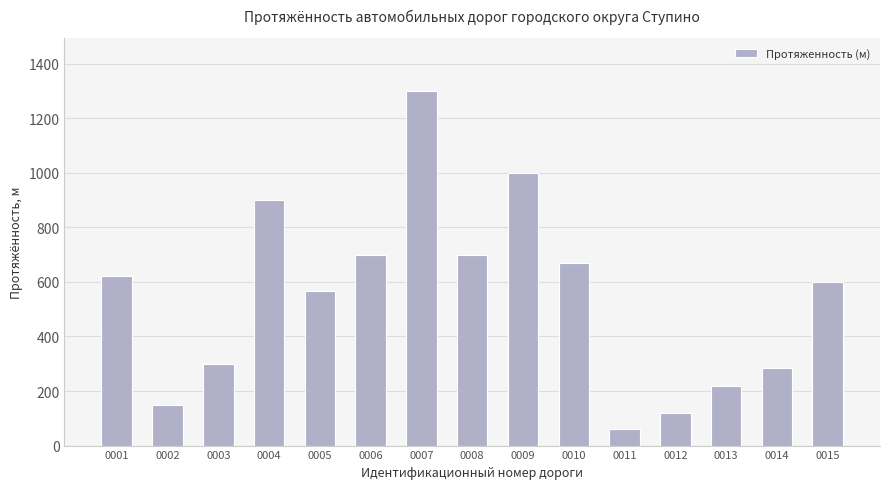

Which has a higher value, 0014 or 0011?

0014